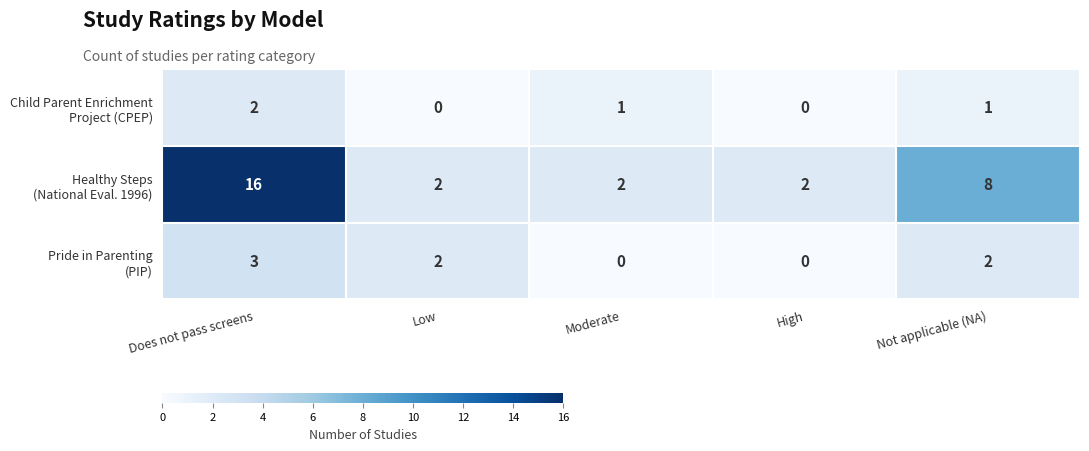

What is the difference between the highest and lowest values at Not applicable (NA)?

7